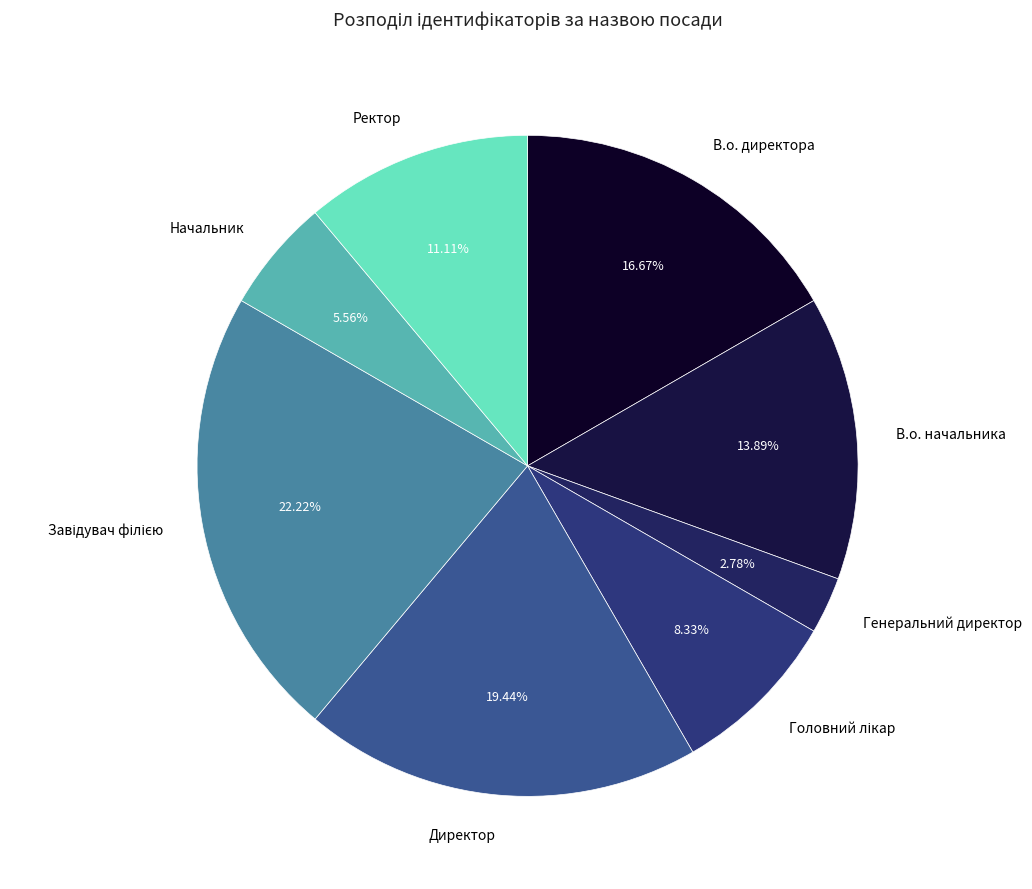

Does Генеральний директор account for over 50% of the chart?

No